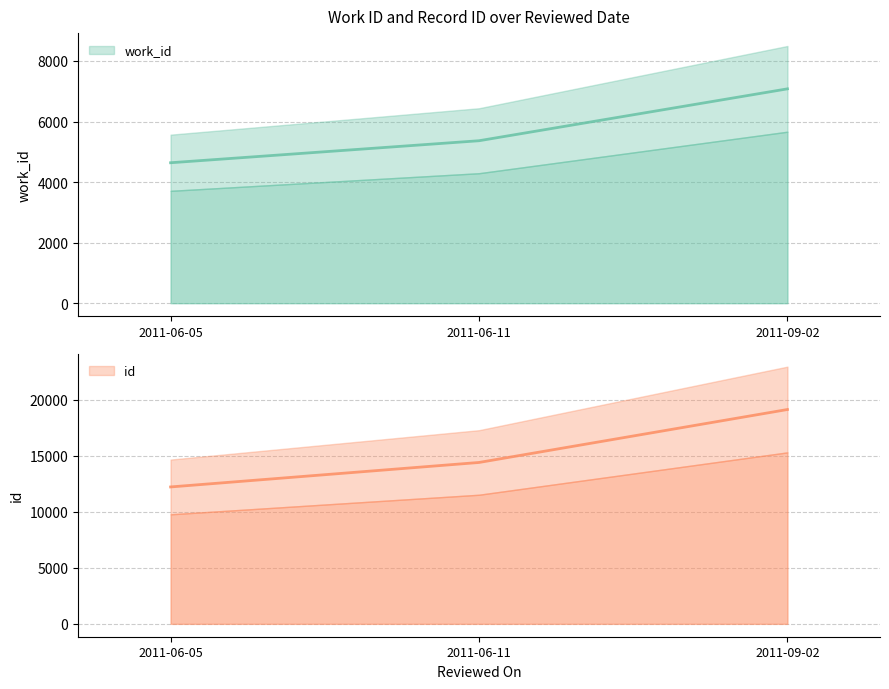

How many values in the id series are below 14400?

1